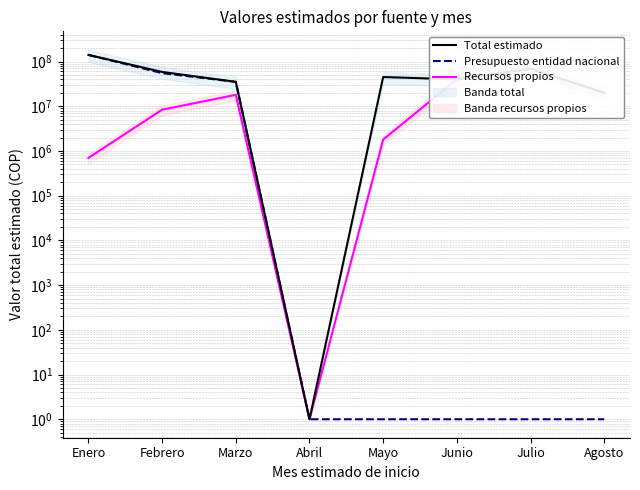

Count the number of categories in the chart.

8